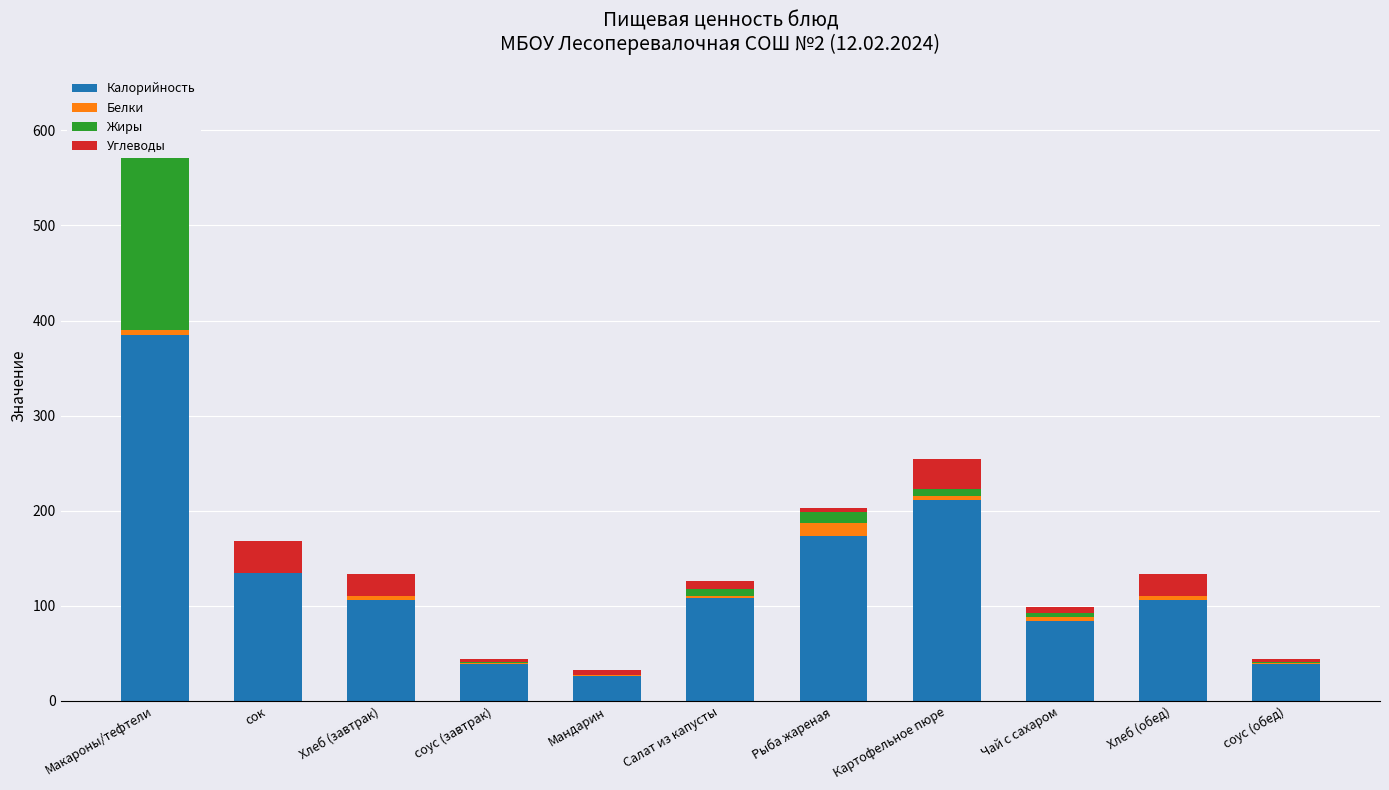

The Белки series shows 0.9 at соус (обед). True or false?

True